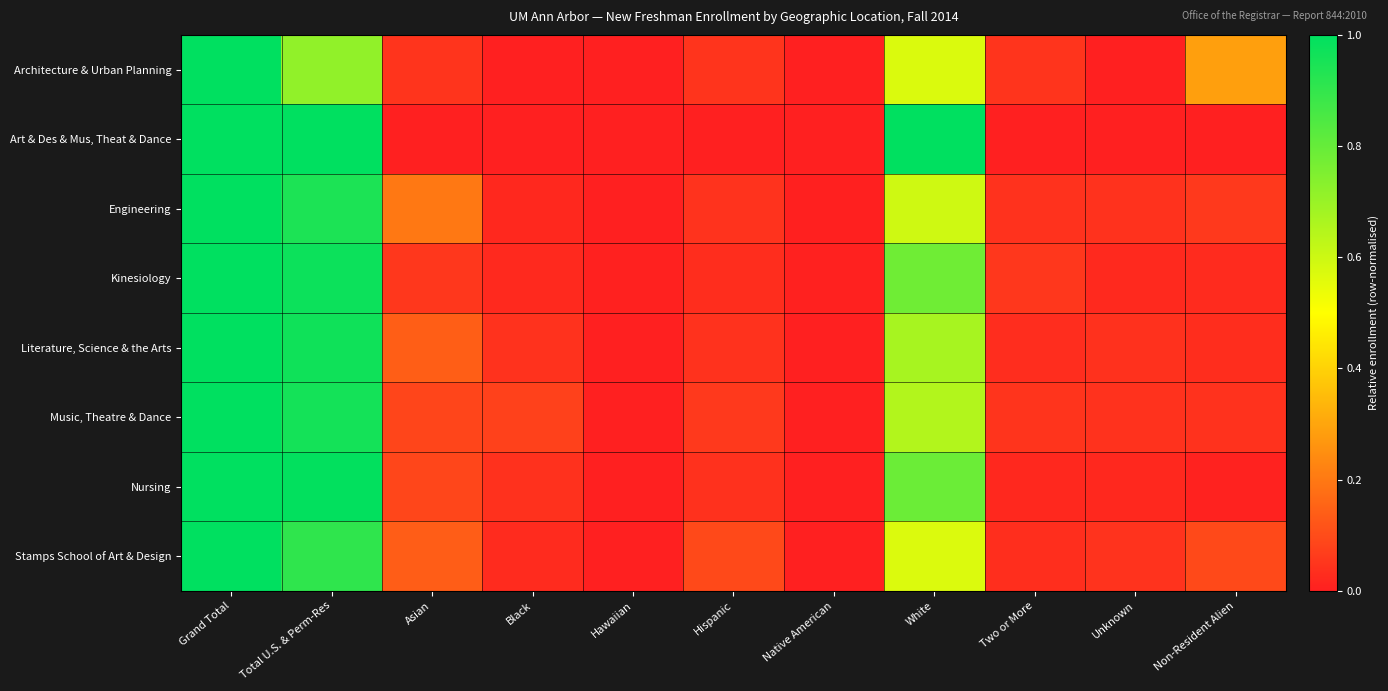

What is the difference between the highest and lowest values at Two or More?

0.1